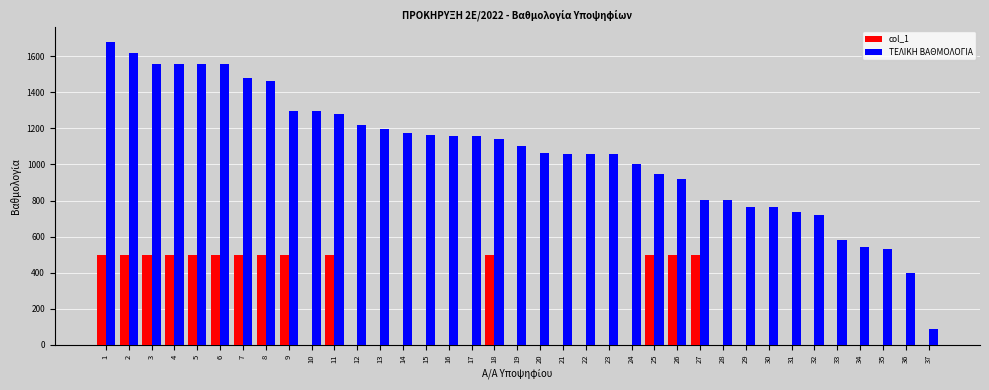

The value of ΤΕΛΙΚΗ ΒΑΘΜΟΛΟΓΙΑ at 8 is 551. True or false?

False